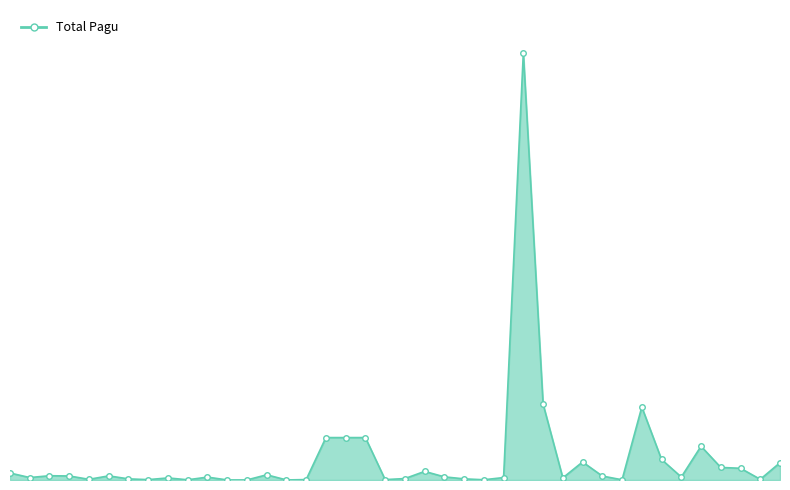

Rank the categories by value from lowest to highest.

11, 12, 14, 9, 31, 24, 7, 19, 15, 4, 38, 6, 23, 20, 8, 28, 25, 1, 10, 34, 22, 30, 3, 5, 2, 13, 0, 21, 37, 36, 39, 29, 33, 35, 16, 17, 18, 32, 27, 26